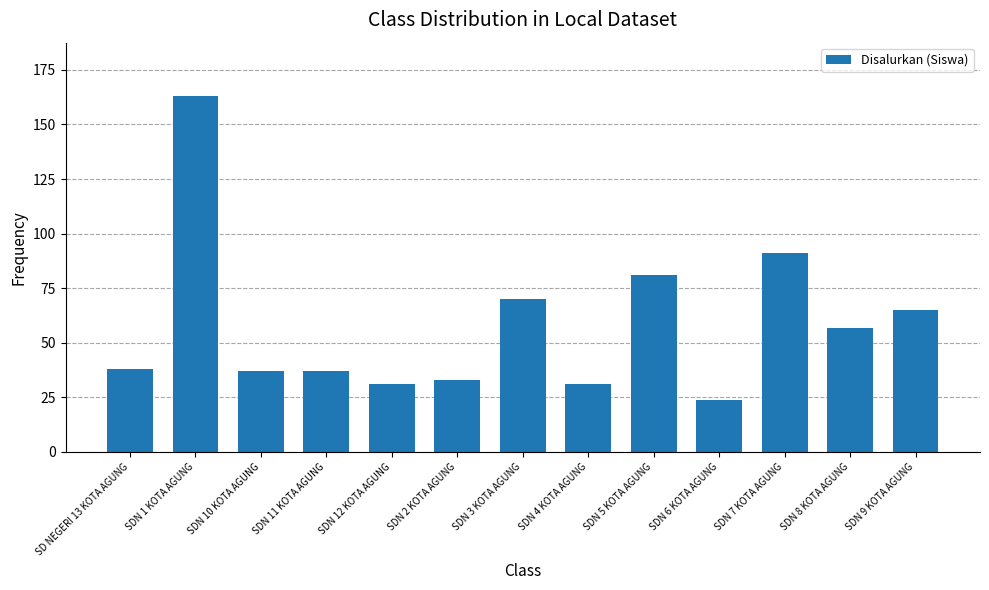

What is the label of the 8th bar from the left?

SDN 4 KOTA AGUNG